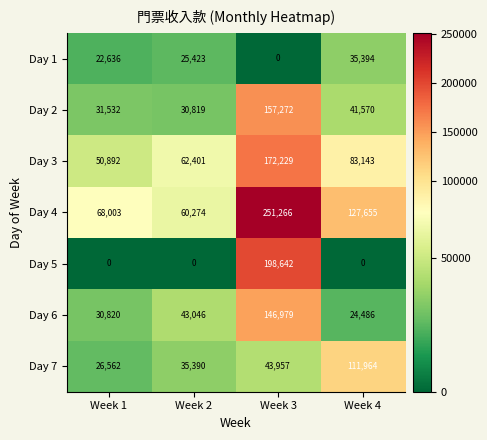

Reading left to right, extract all data points from this chart.

Day 1: 22636	25423	0	35394
Day 2: 31532	30819	157272	41570
Day 3: 50892	62401	172229	83143
Day 4: 68003	60274	251266	127655
Day 5: 0	0	198642	0
Day 6: 30820	43046	146979	24486
Day 7: 26562	35390	43957	111964